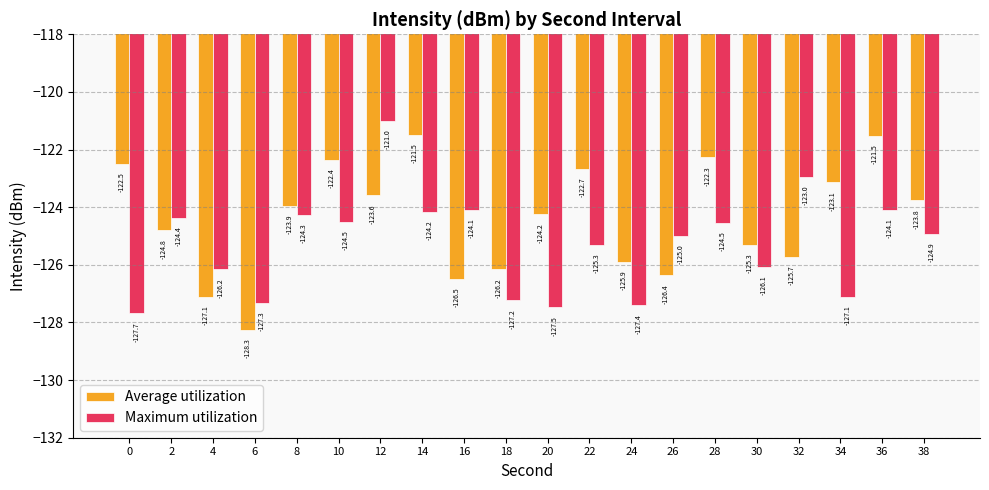

What is the smallest value displayed?

-128.3